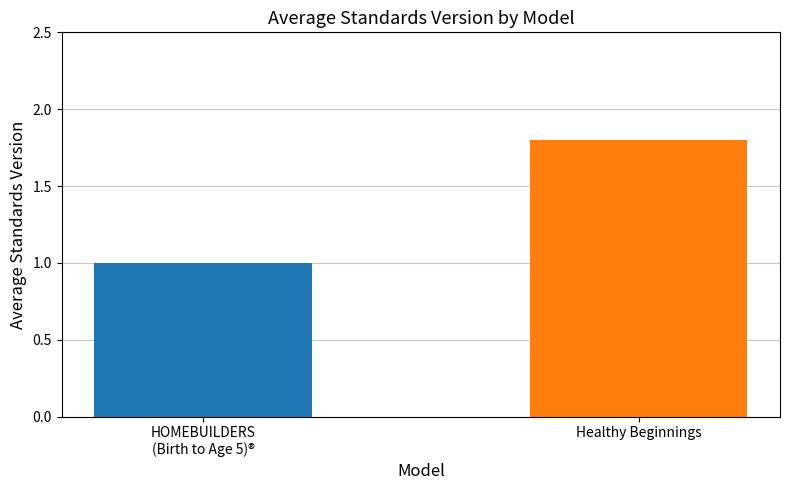

Count the values in the range 1 to 2.

2